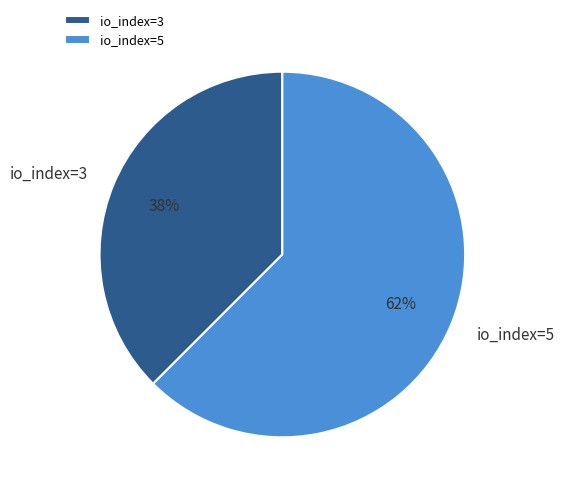

What is the smallest slice in the pie chart?

io_index=3